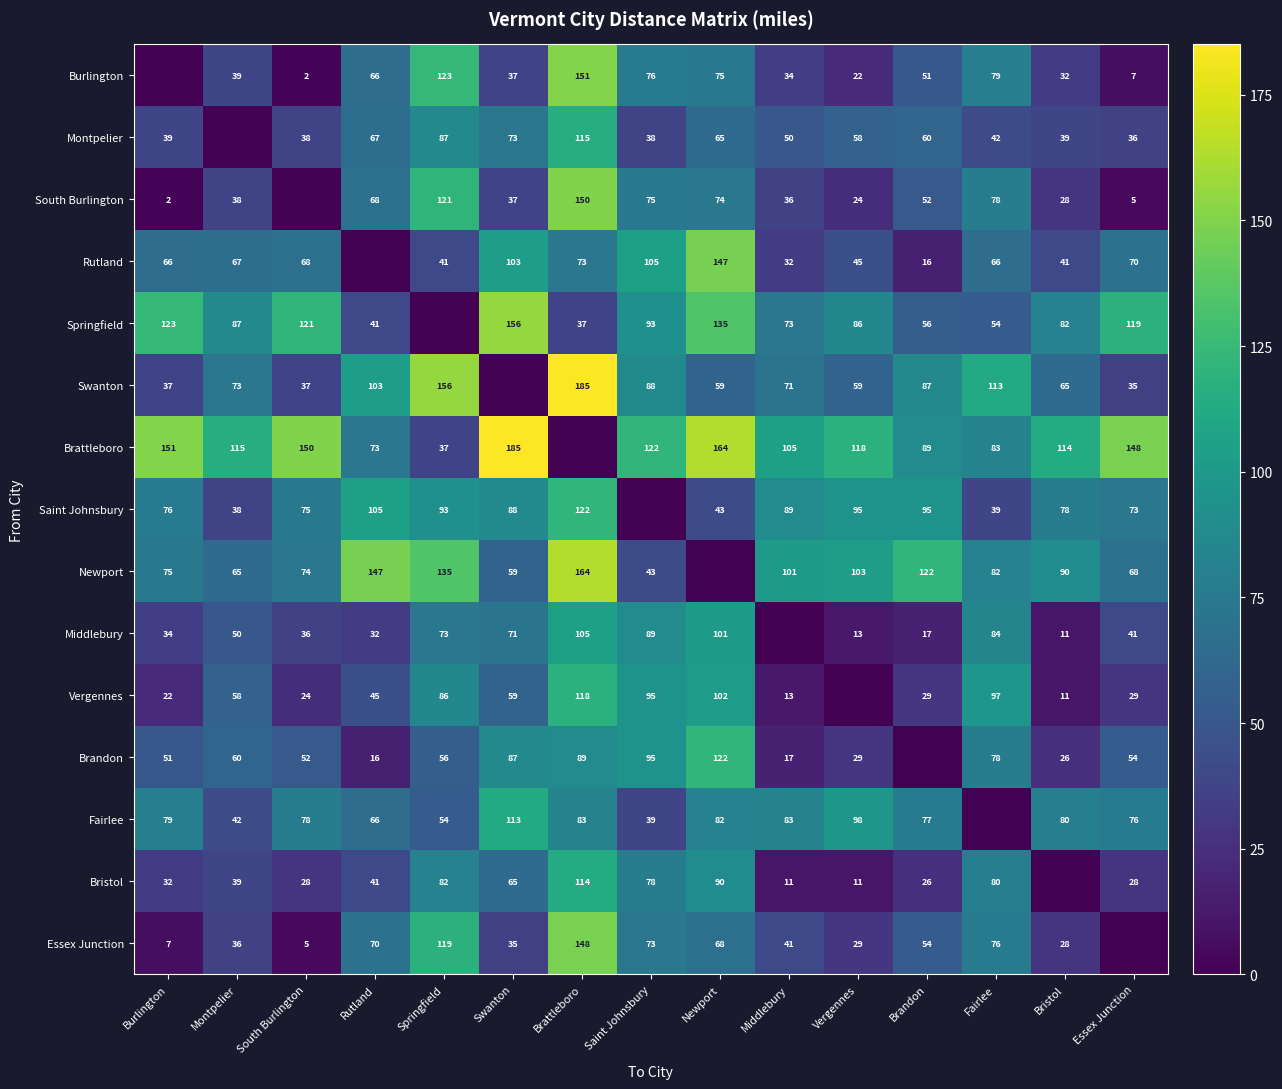

Is the value of Burlington at South Burlington greater than the value of Newport at Burlington?

No